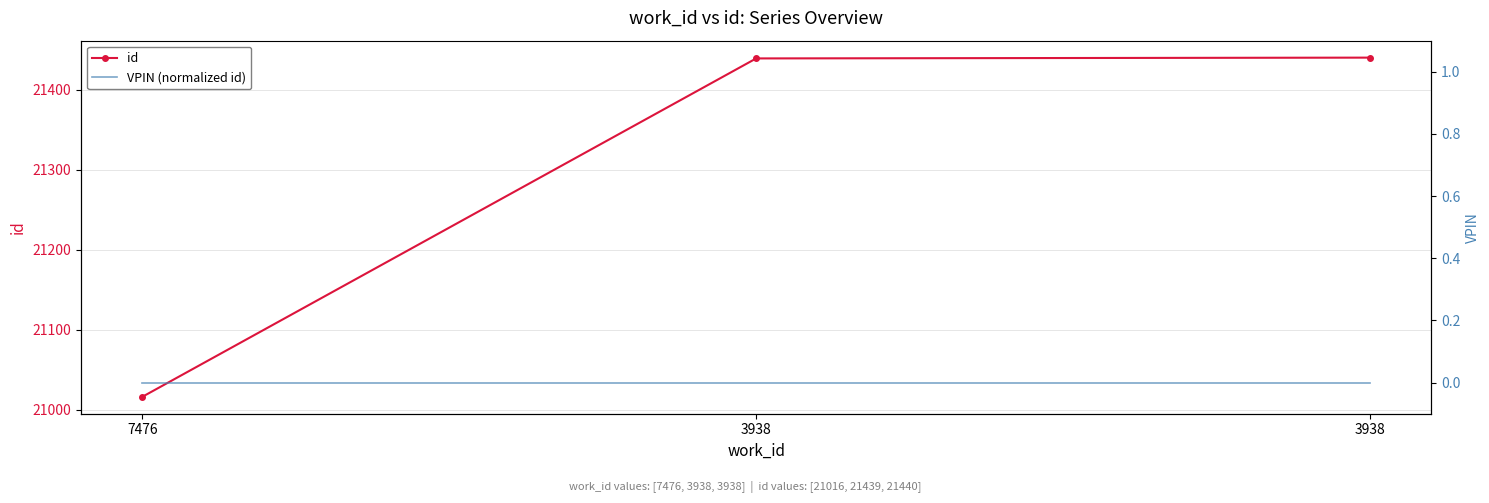

How many lines are shown in the chart?

2